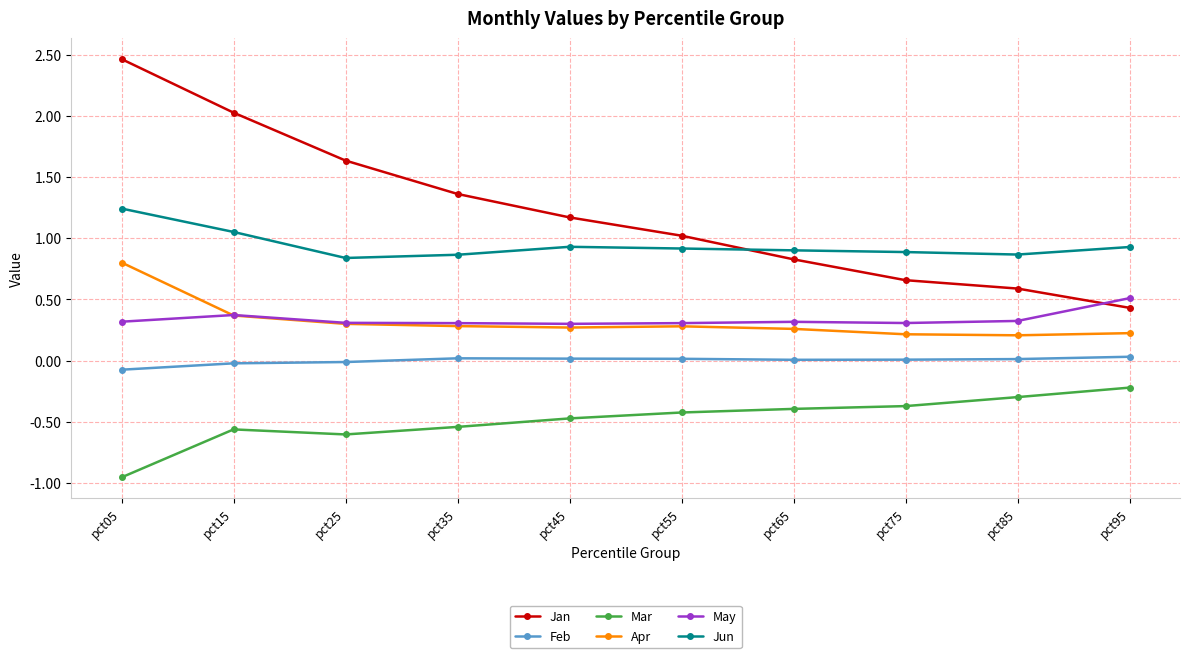

What is the difference between the highest and lowest values at pct05?

3.4